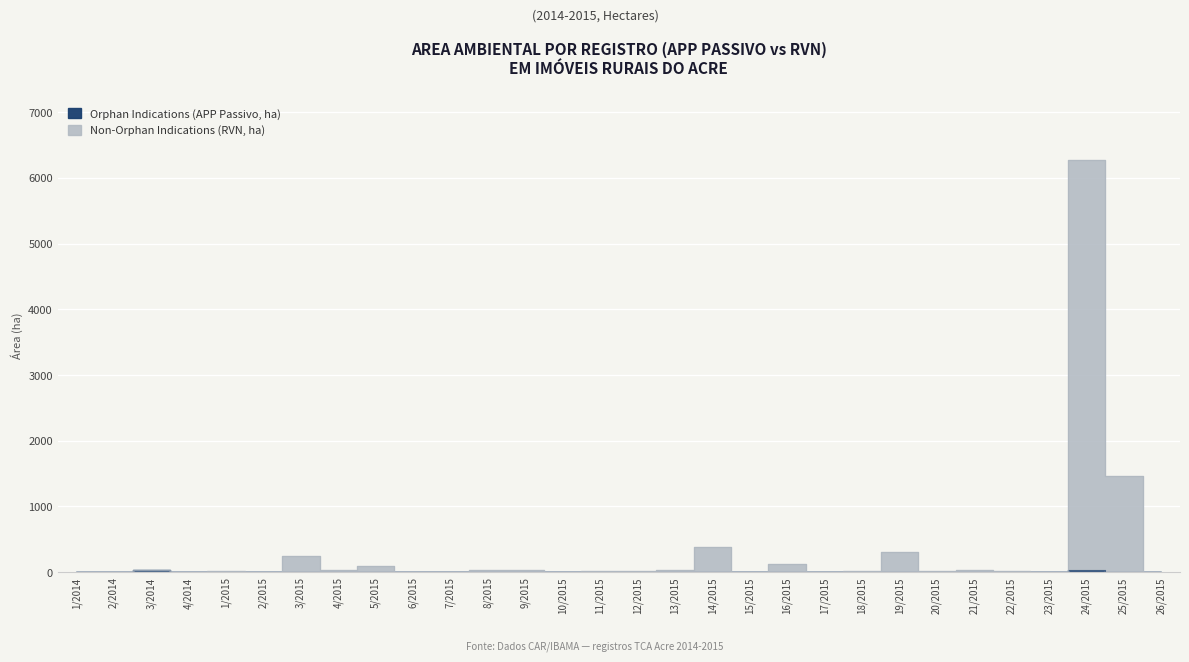

At which label is Orphan Indications (APP Passivo, ha) closest to 16?

25/2015